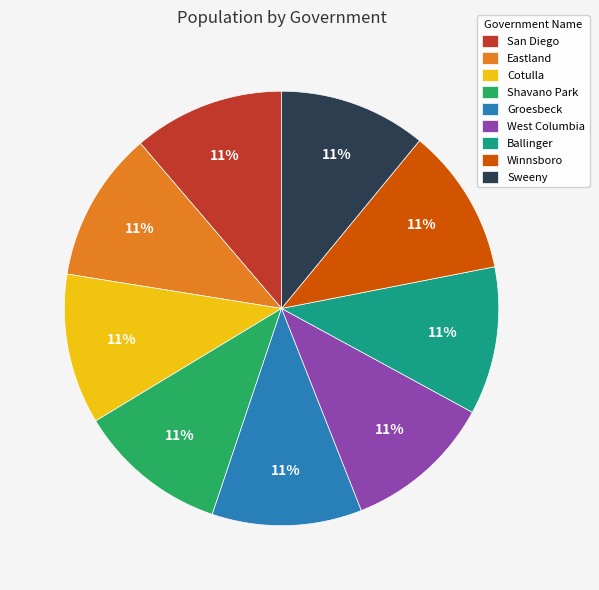

What is the ratio of the value at Sweeny to the value at West Columbia?

1.0